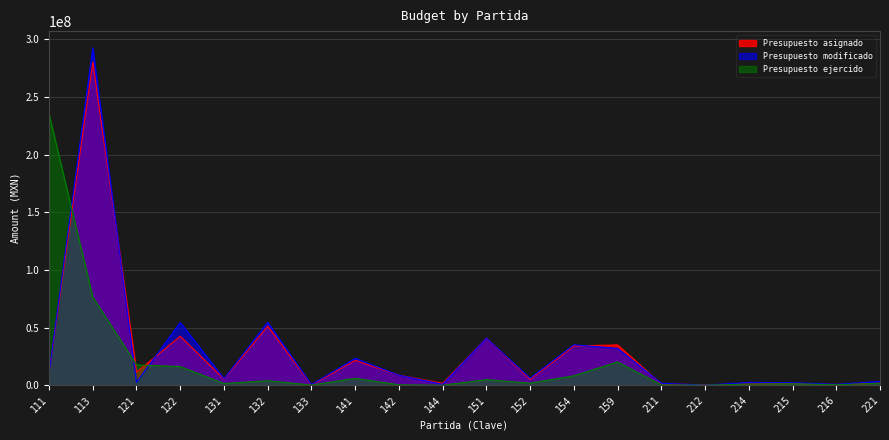

What is the highest value of the Presupuesto asignado series?

280375852.0